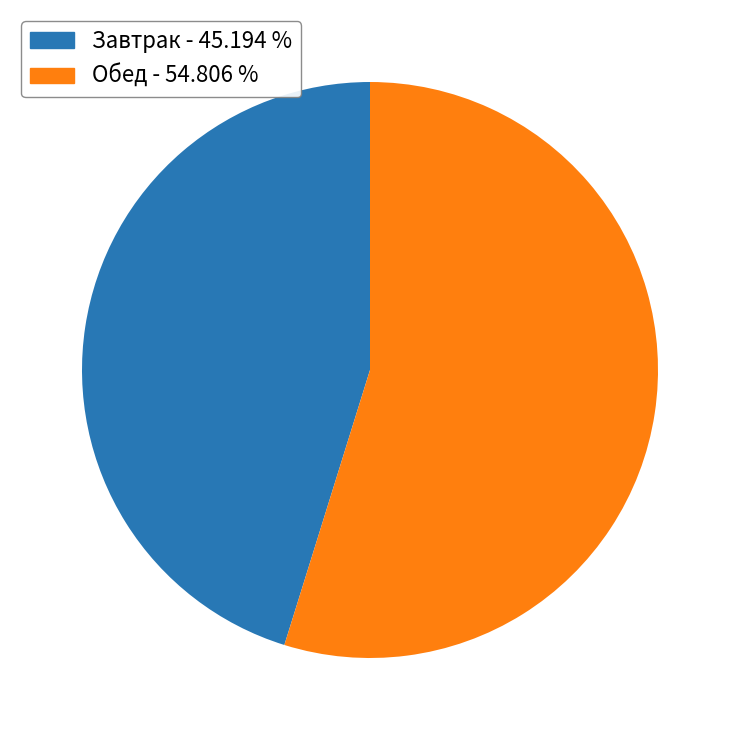

Count the number of slices in the pie.

2